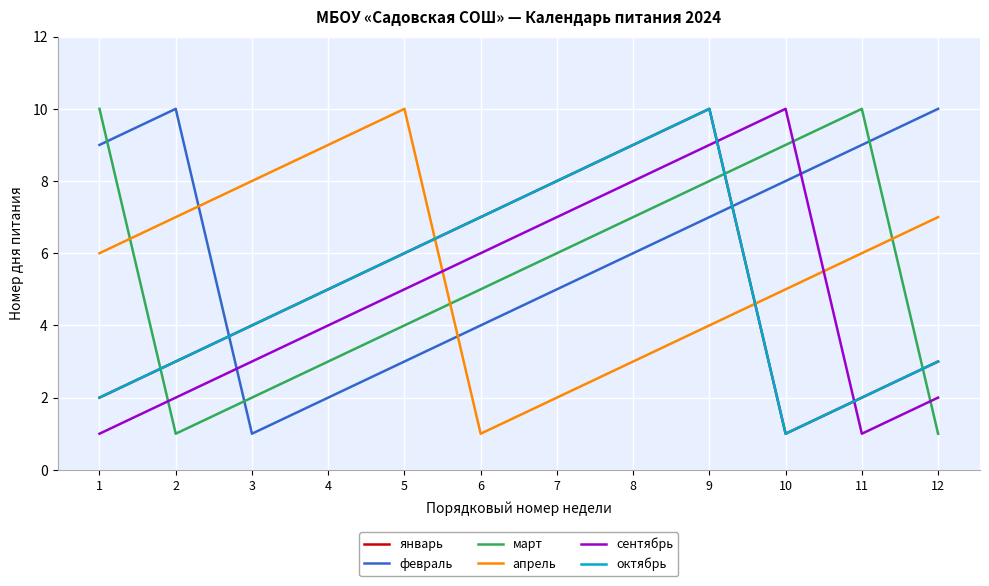

Reading left to right, list all the values displayed in this chart.

январь: 2	3	4	5	6	7	8	9	10	1	2	3
февраль: 9	10	1	2	3	4	5	6	7	8	9	10
март: 10	1	2	3	4	5	6	7	8	9	10	1
апрель: 6	7	8	9	10	1	2	3	4	5	6	7
сентябрь: 1	2	3	4	5	6	7	8	9	10	1	2
октябрь: 2	3	4	5	6	7	8	9	10	1	2	3